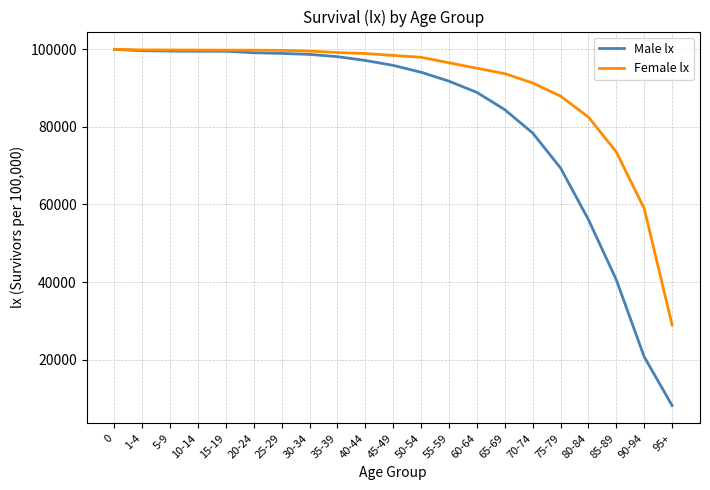

What is the maximum value for Male lx?

100000